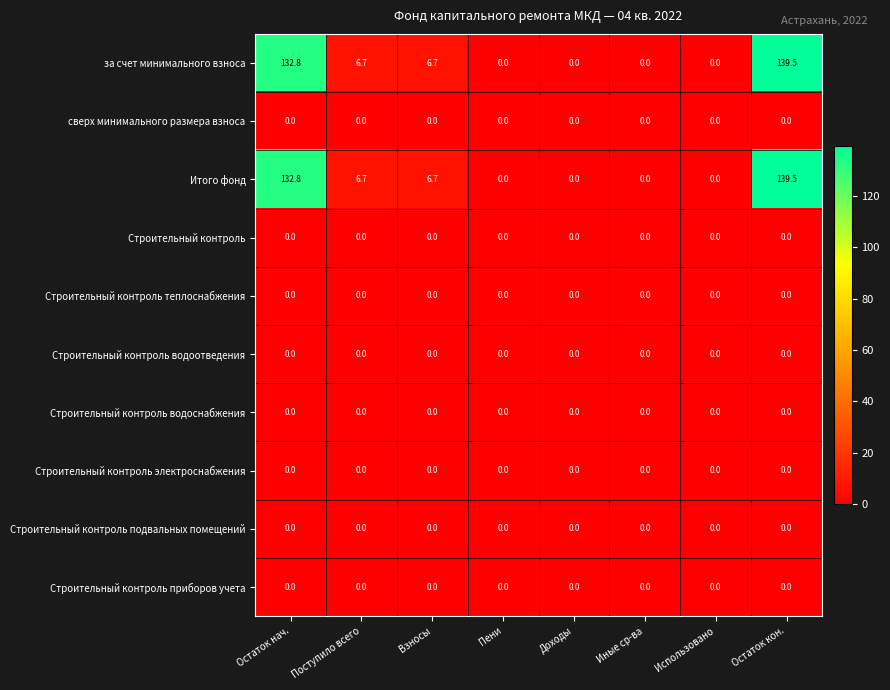

True or false: Строительный контроль приборов учета has a value of 0.0 at Иные ср-ва.

True